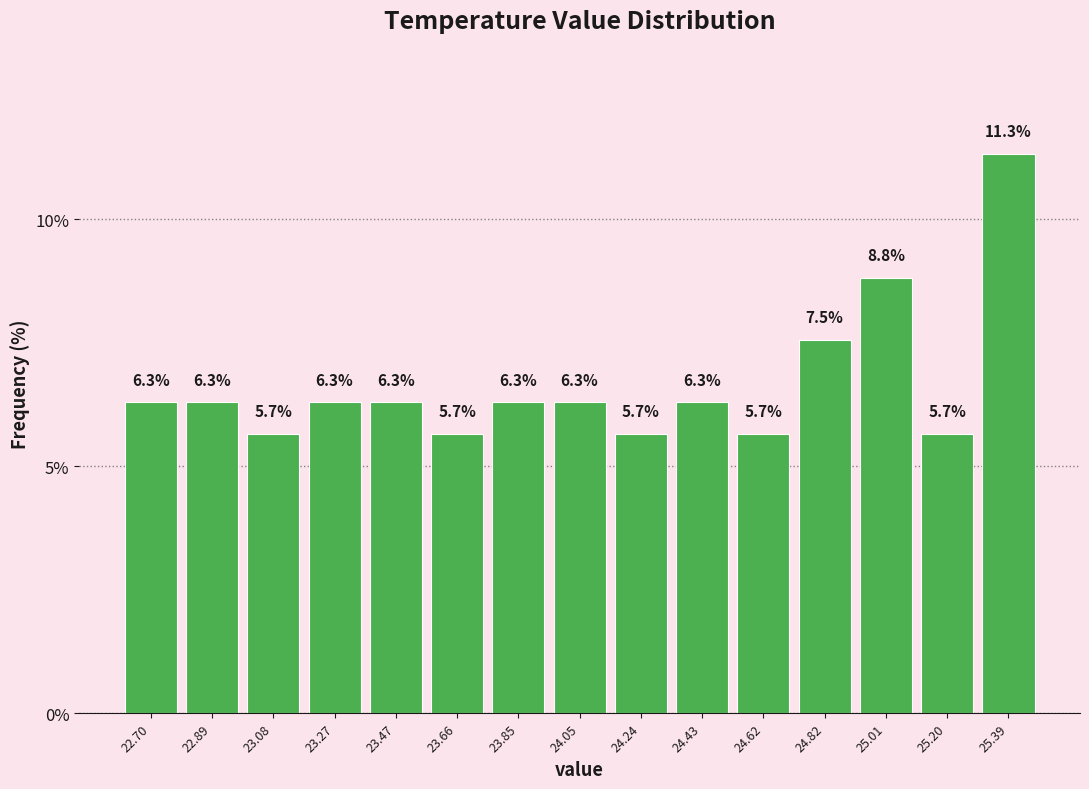

How tall is the bar that spans 25.30 to 25.50 on the x-axis? The bar edges are not printed on the chart, so give them approximately, as read against the axis.

11.3